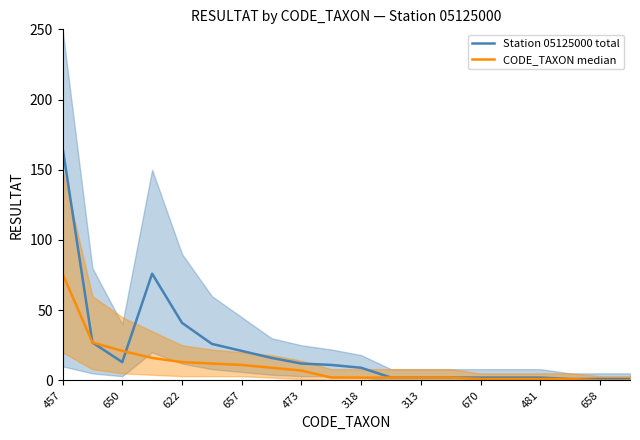

What is the difference between the second highest and minimum values in the CODE_TAXON median series?

27